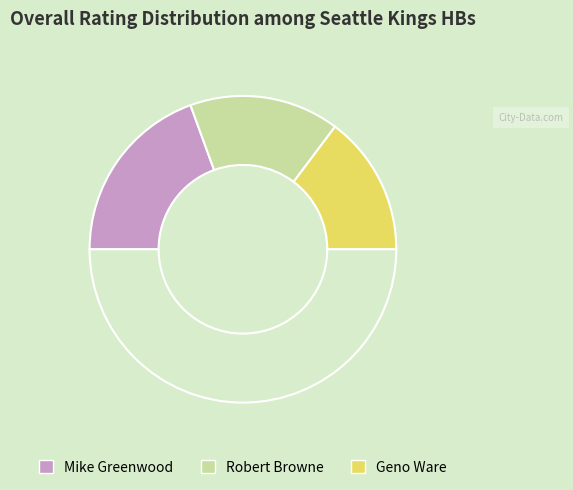

How many slices are in this pie chart?

4